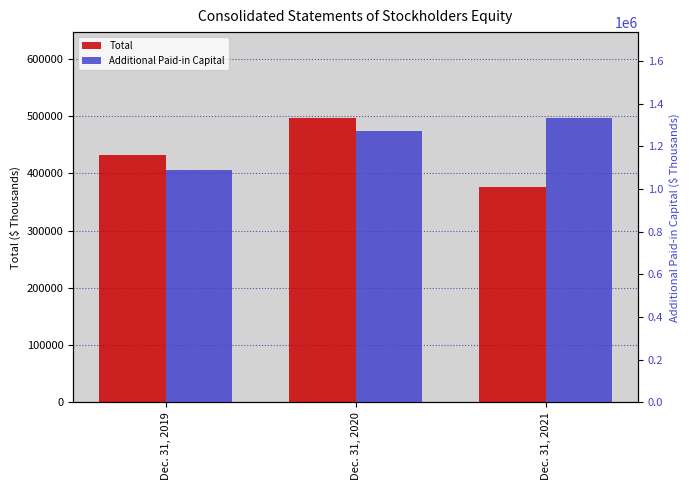

Where does the Additional Paid-in Capital series first go above 1269375?

Dec. 31, 2021